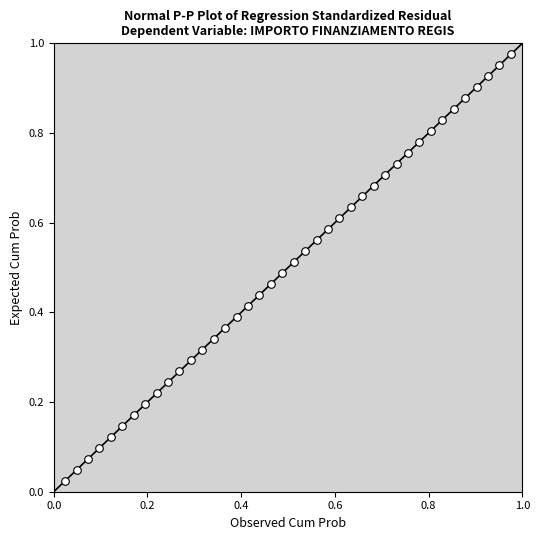

Count the number of points in this scatter plot.

40